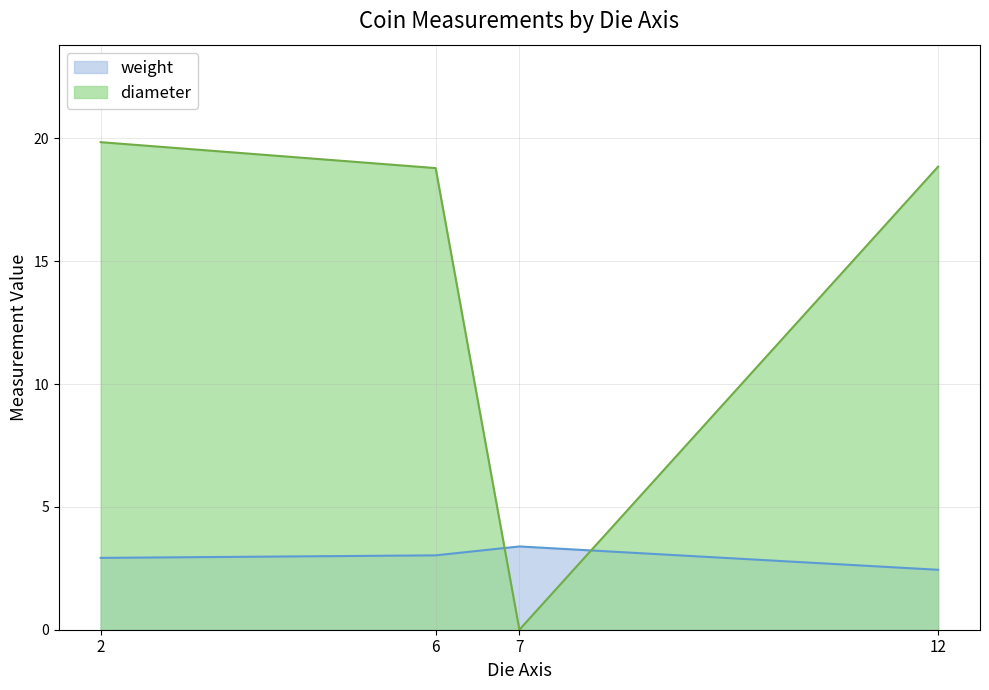

What is the difference between the weight values at 6 and 12?

0.6